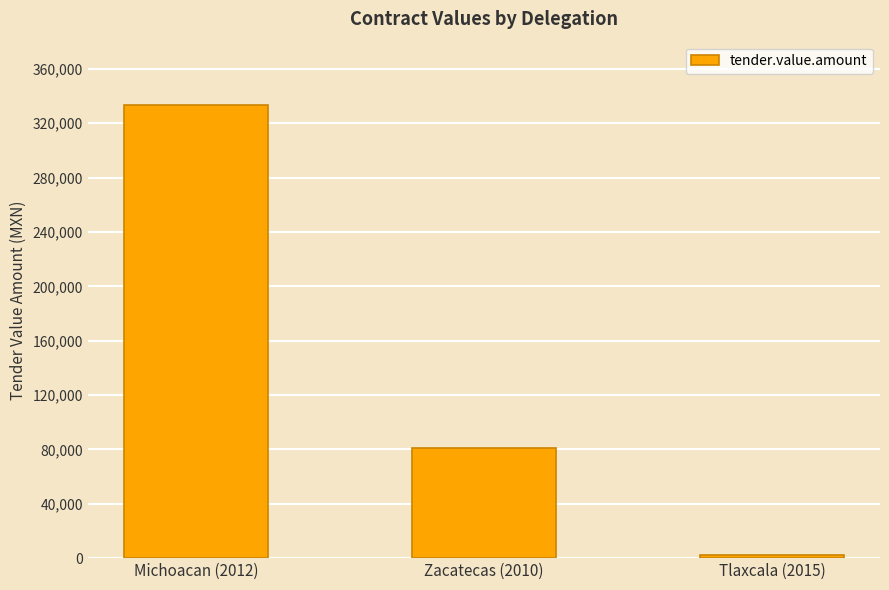

Which label corresponds to the smallest value in the chart?

Tlaxcala (2015)